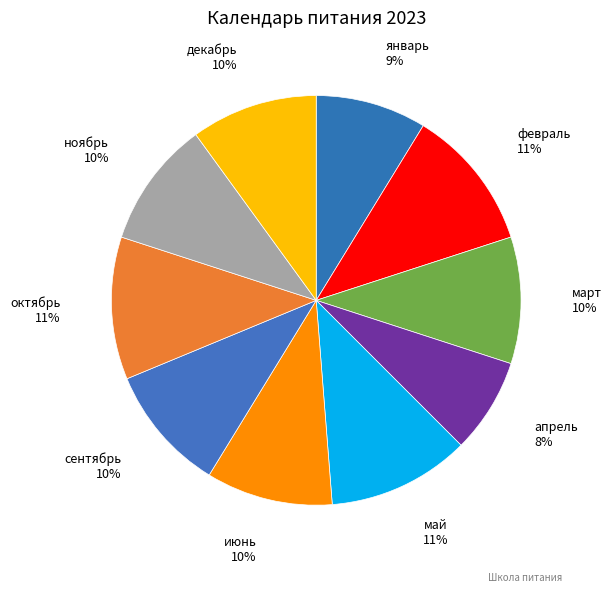

Approximately how many times larger is the value at январь compared to февраль?

0.8